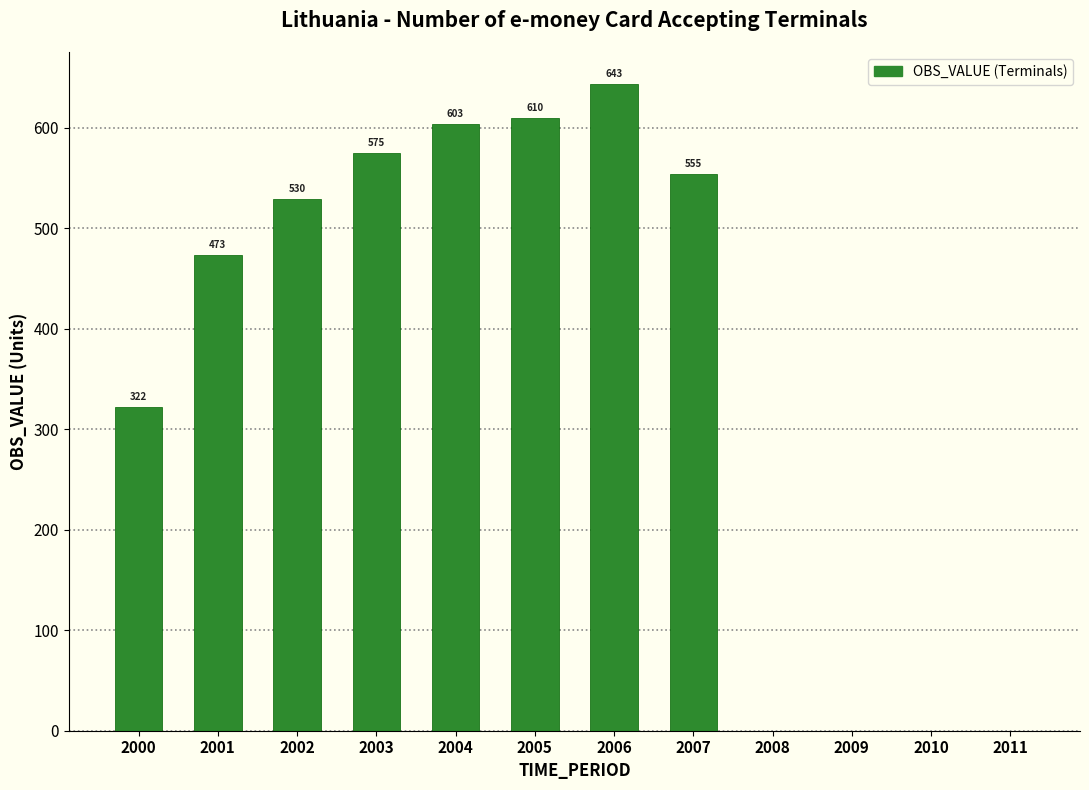

Which has a higher value, 2005 or 2000?

2005